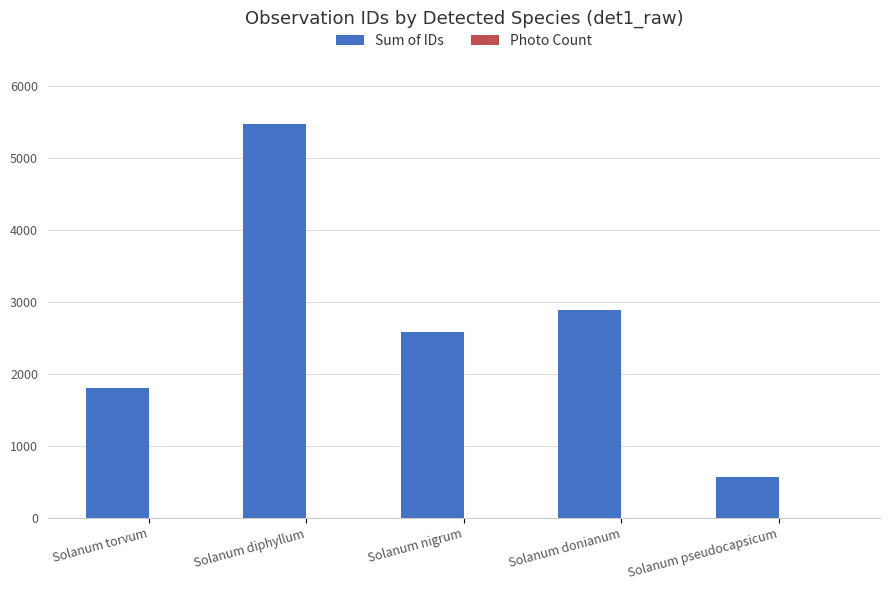

Which series has the widest spread of values?

Sum of IDs